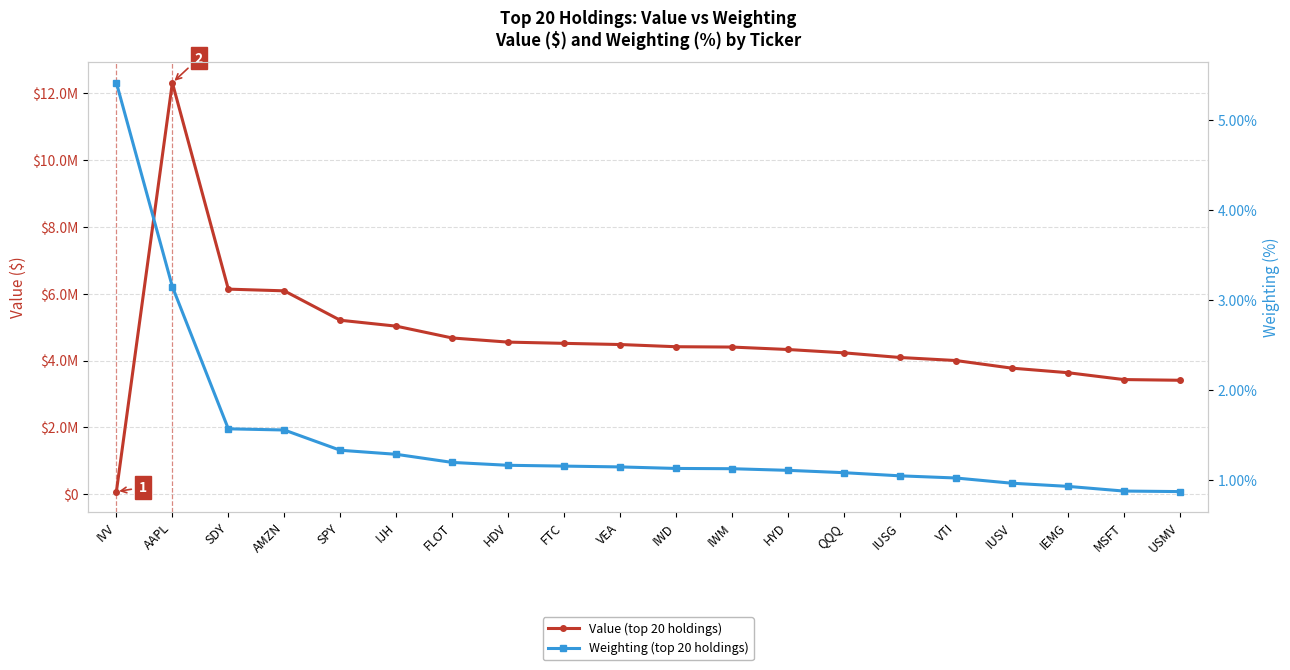

At how many categories does at least one series exceed 5600826?

3